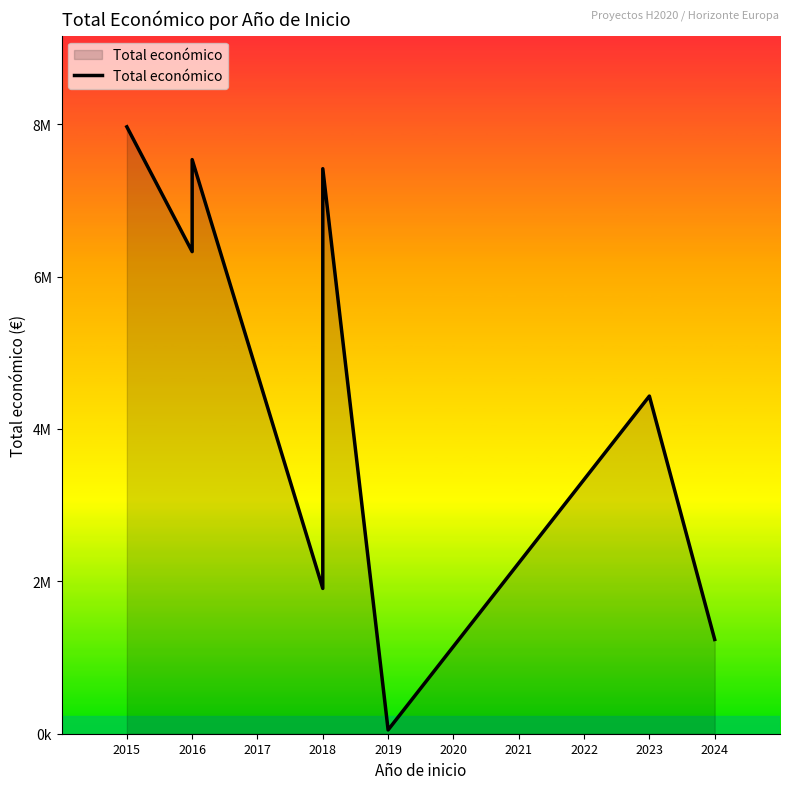

The chart shows a value of 9988869 at 2016. True or false?

False